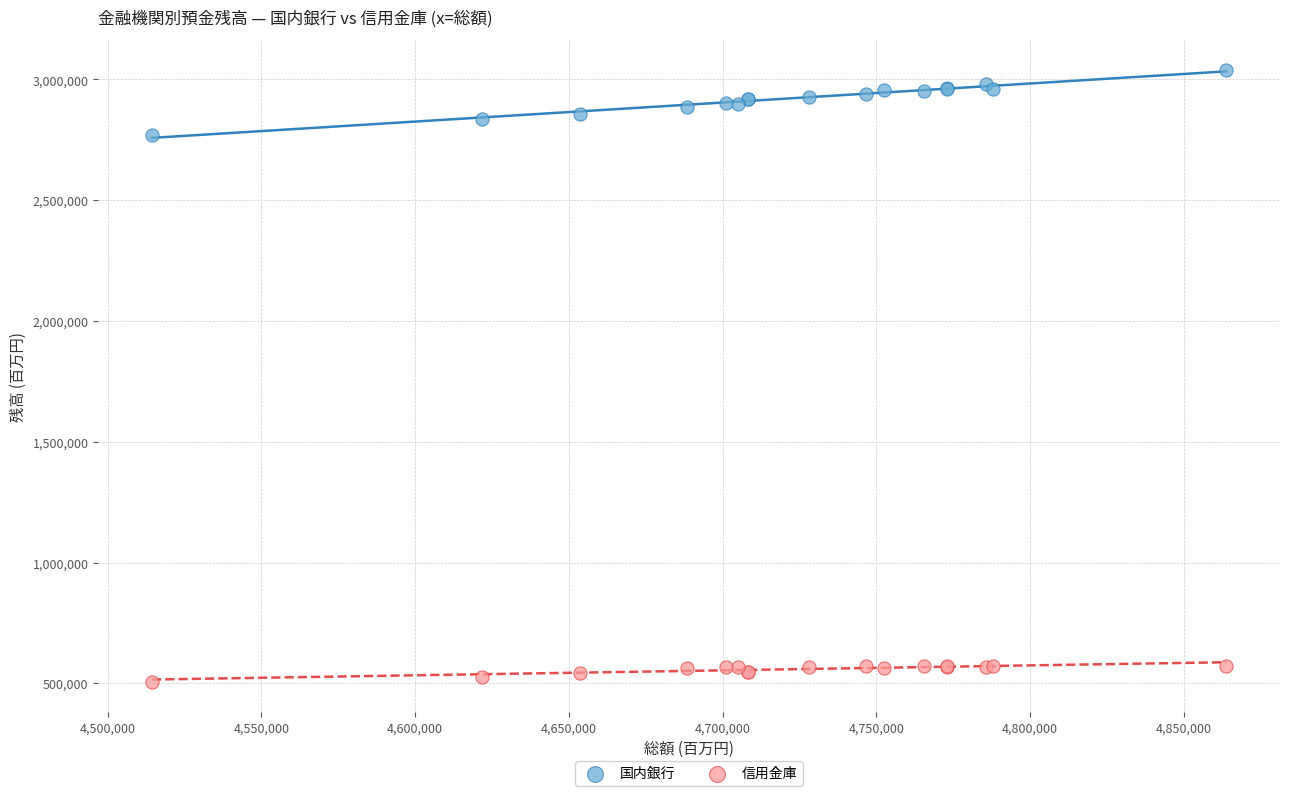

Across all series, what Y value is closest to 1773208?

2769714